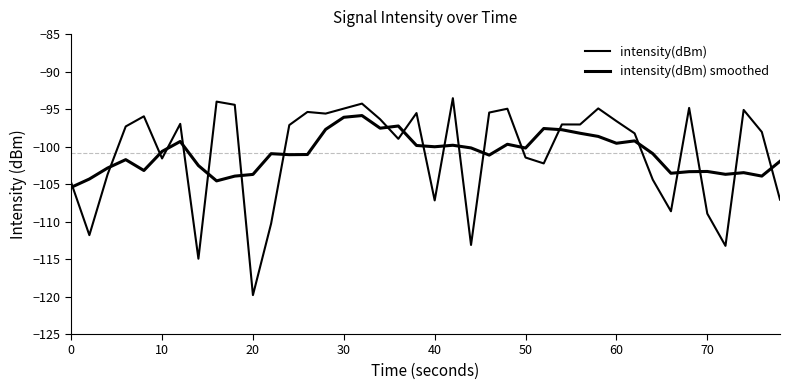

How many intersections are there between intensity(dBm) and intensity(dBm) smoothed?

21